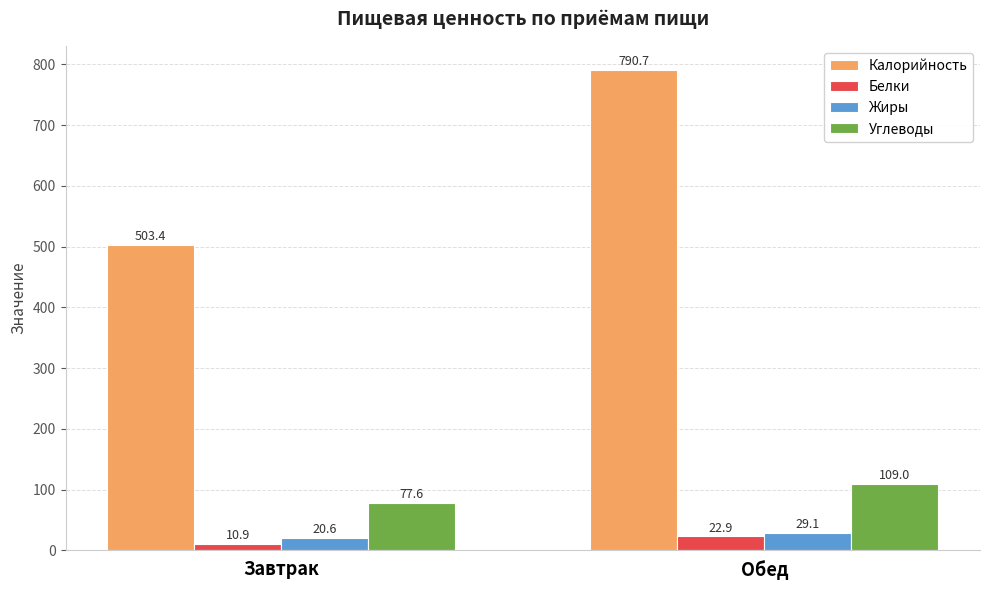

True or false: Калорийность has a value of 829.6 at Завтрак.

False